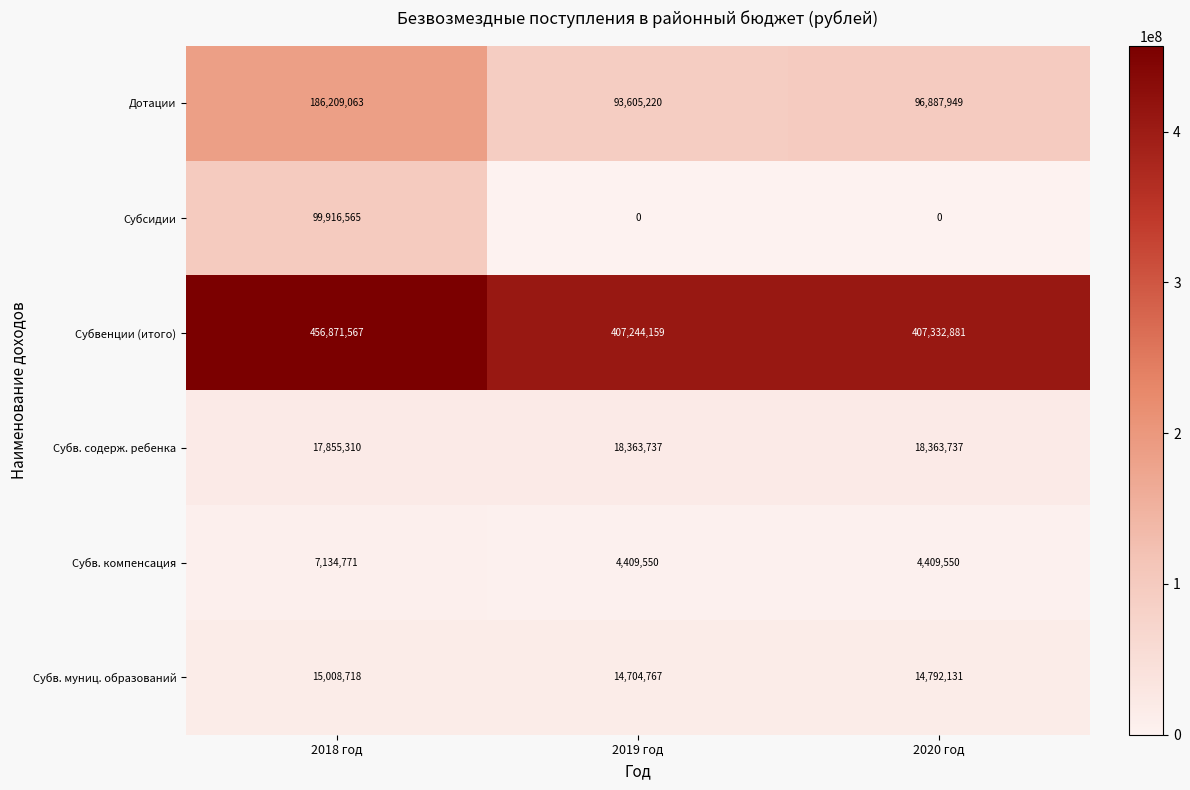

The value of Субвенции (итого) at 2018 год is 797467753. True or false?

False